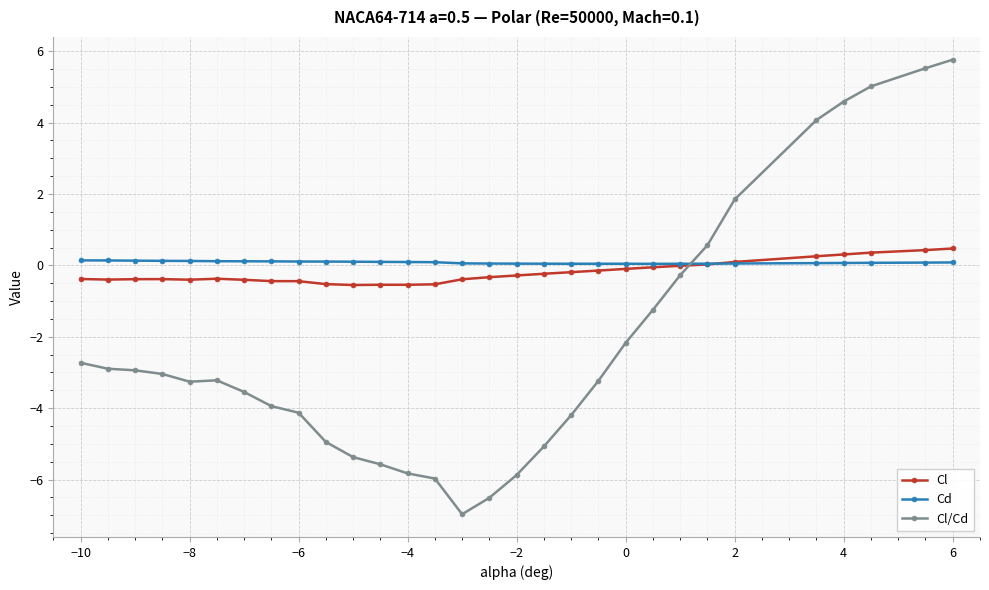

How many lines are shown in the chart?

3